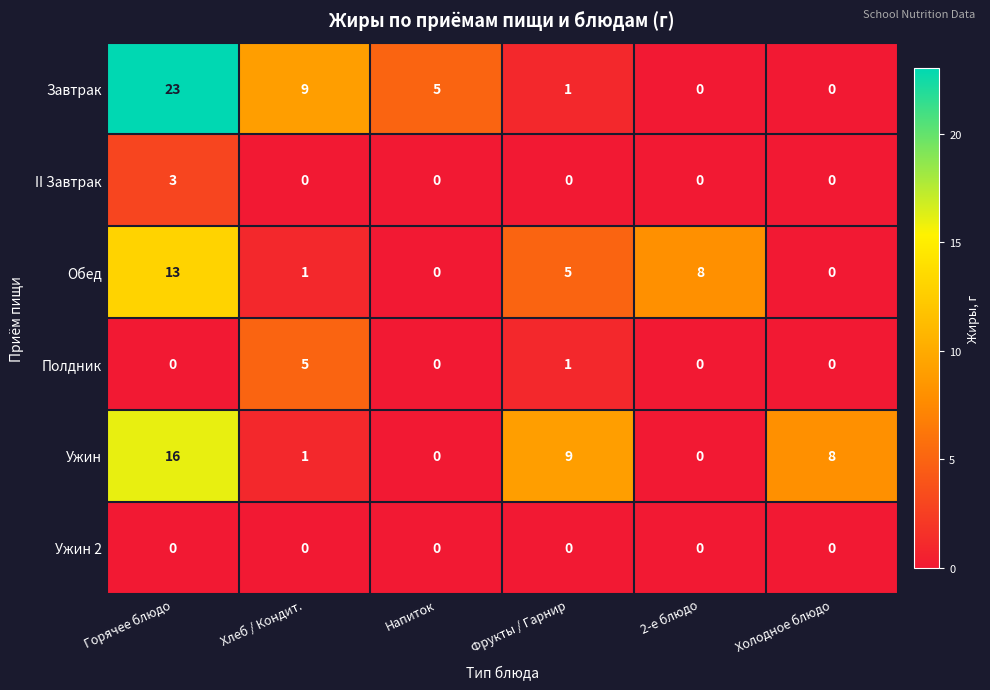

Rank the series by their maximum value, from lowest to highest.

Ужин 2, II Завтрак, Полдник, Обед, Ужин, Завтрак